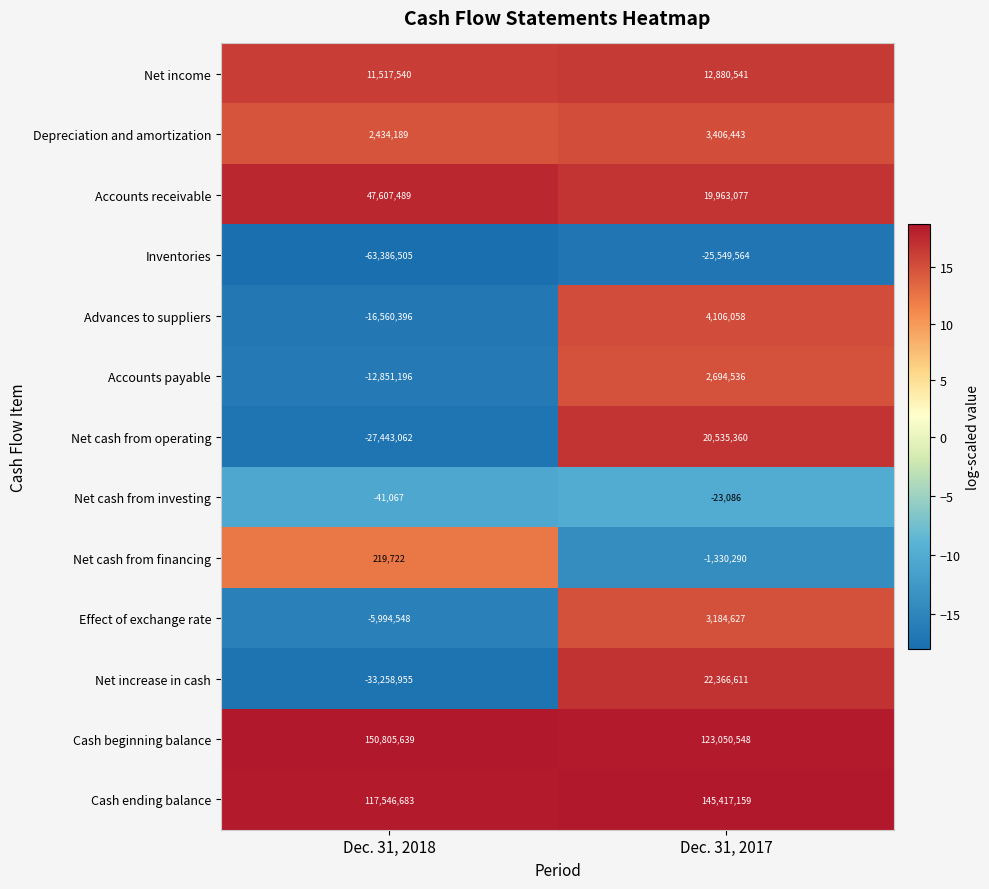

What is the difference between the Net cash from investing values at Dec. 31, 2017 and Dec. 31, 2018?

17981